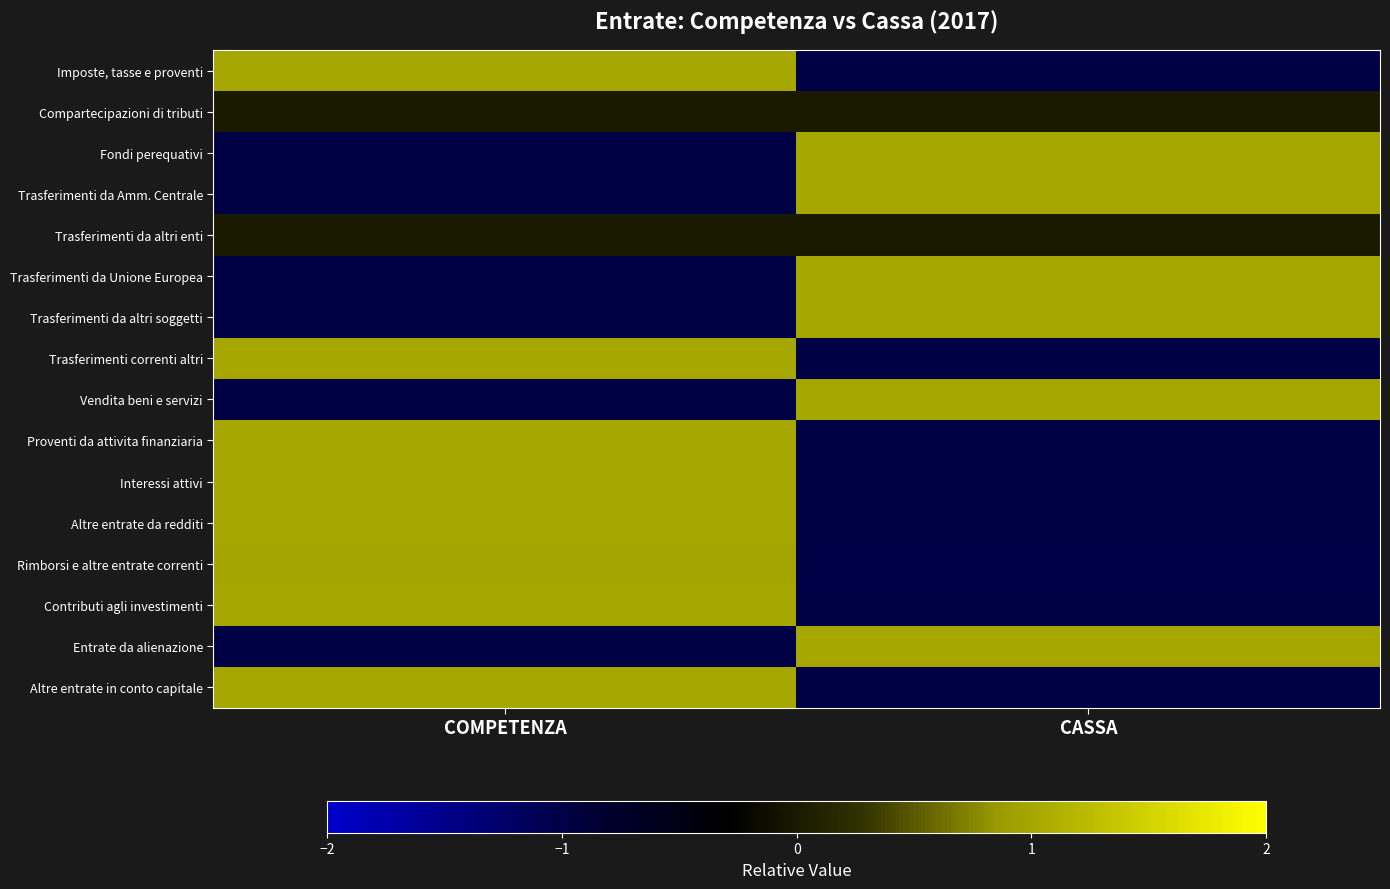

Reading left to right, extract all data points from this chart.

Imposte, tasse e proventi: COMPETENZA=1.0	CASSA=-1.0
Compartecipazioni di tributi: COMPETENZA=0.0	CASSA=0.0
Fondi perequativi: COMPETENZA=-1.0	CASSA=1.0
Trasferimenti da Amm. Centrale: COMPETENZA=-1.0	CASSA=1.0
Trasferimenti da altri enti: COMPETENZA=0.0	CASSA=0.0
Trasferimenti da Unione Europea: COMPETENZA=-1.0	CASSA=1.0
Trasferimenti da altri soggetti: COMPETENZA=-1.0	CASSA=1.0
Trasferimenti correnti altri: COMPETENZA=1.0	CASSA=-1.0
Vendita beni e servizi: COMPETENZA=-1.0	CASSA=1.0
Proventi da attivita finanziaria: COMPETENZA=1.0	CASSA=-1.0
Interessi attivi: COMPETENZA=1.0	CASSA=-1.0
Altre entrate da redditi: COMPETENZA=1.0	CASSA=-1.0
Rimborsi e altre entrate correnti: COMPETENZA=1.0	CASSA=-1.0
Contributi agli investimenti: COMPETENZA=1.0	CASSA=-1.0
Entrate da alienazione: COMPETENZA=-1.0	CASSA=1.0
Altre entrate in conto capitale: COMPETENZA=1.0	CASSA=-1.0